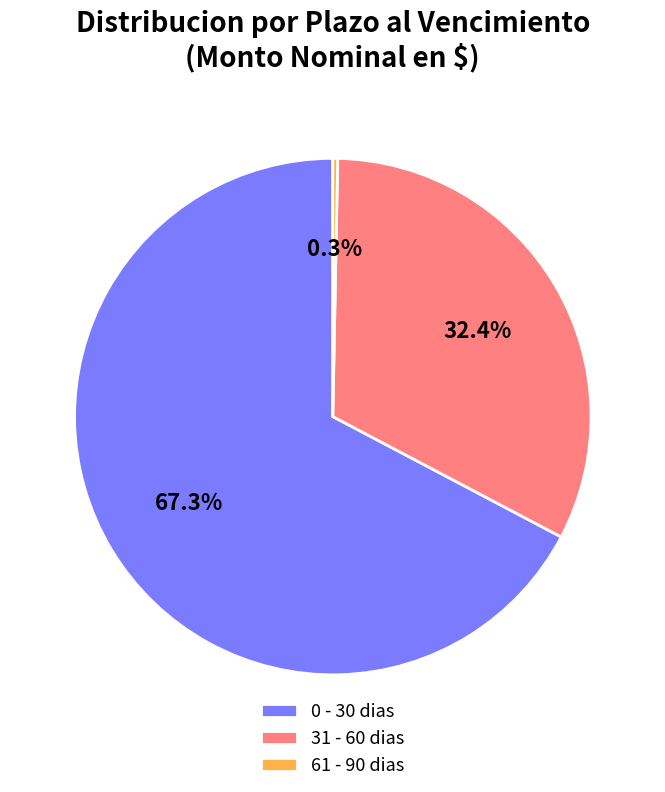

Which slice is the largest?

0 - 30 dias